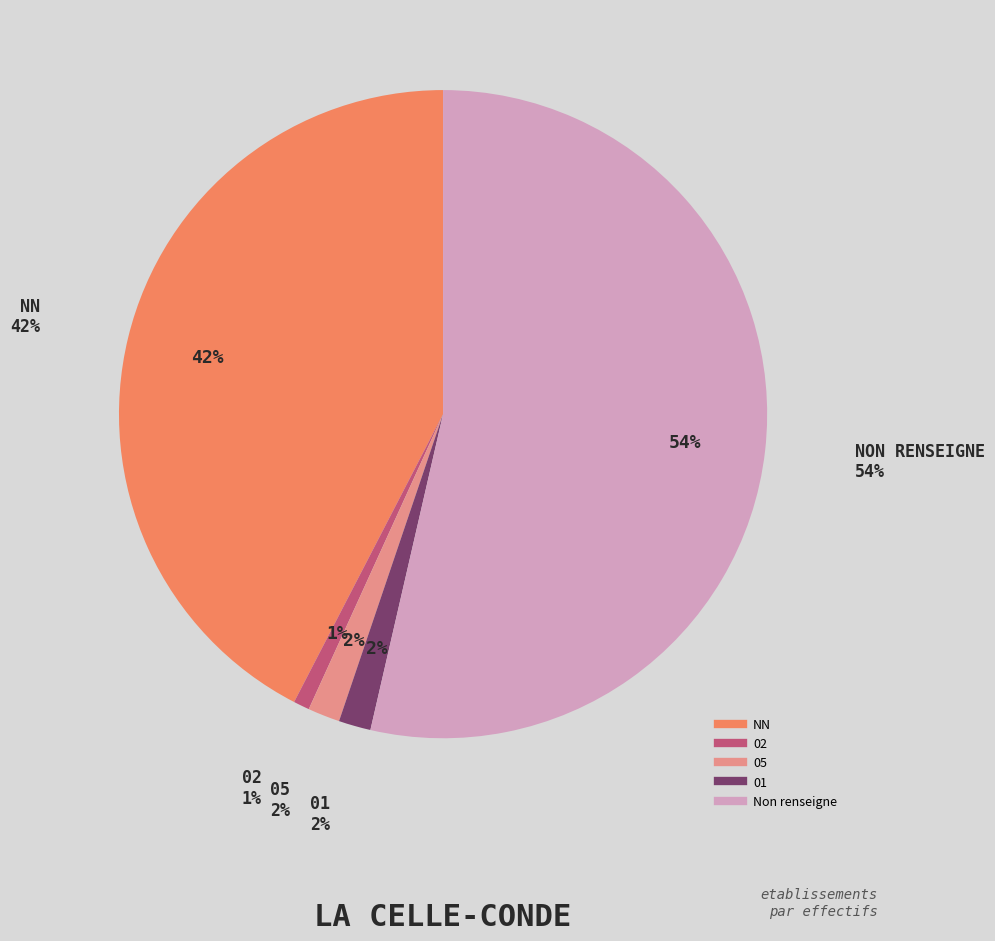

To the nearest percent, what is the difference between the  and 02 slice percentages?

52%